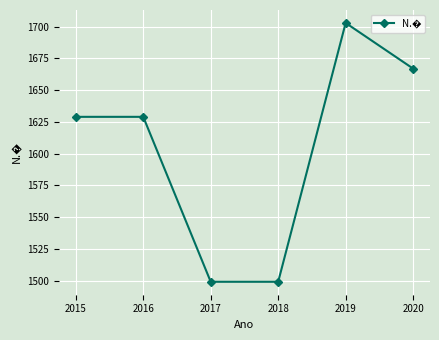

Count the number of categories in the chart.

6